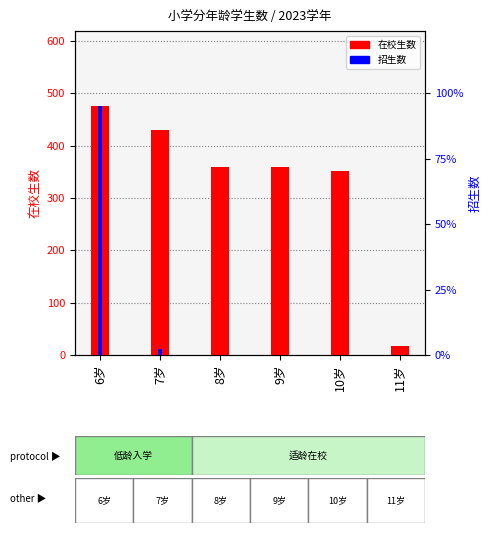

How many data points in 招生数 are above 0?

2